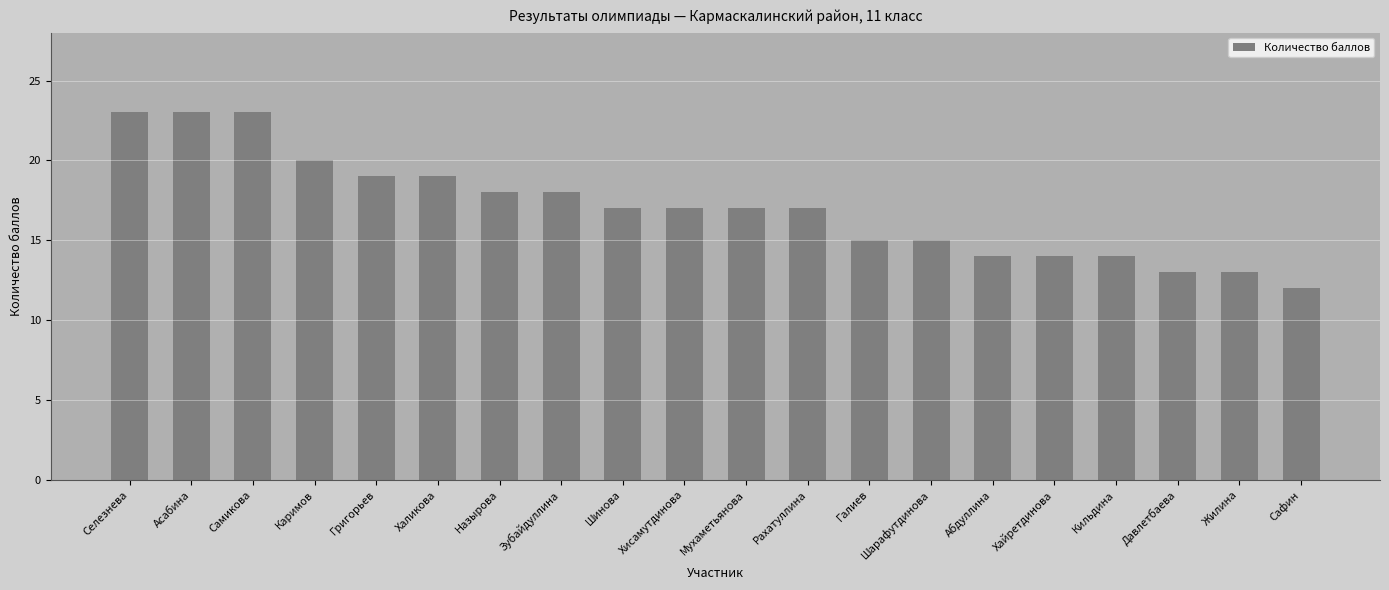

Are the bars horizontal?

No